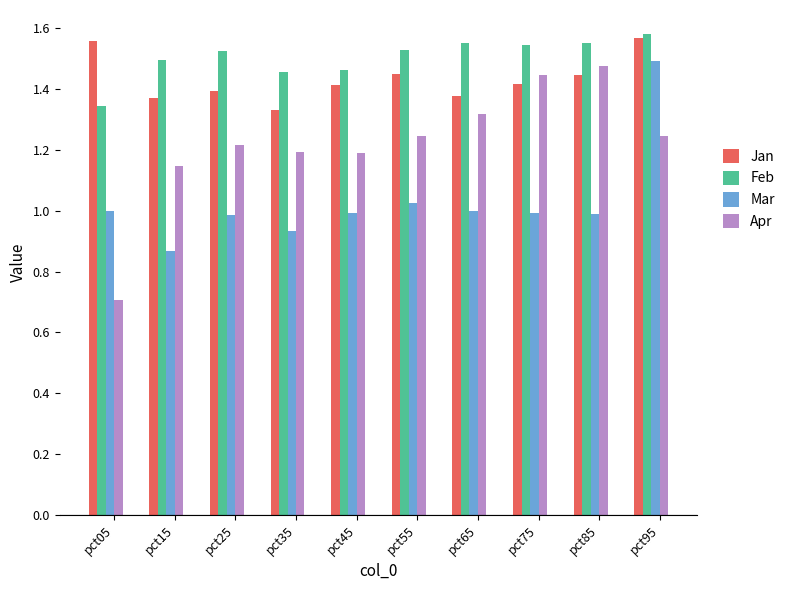

What is the spread (max minus min) of values at pct05?

0.8